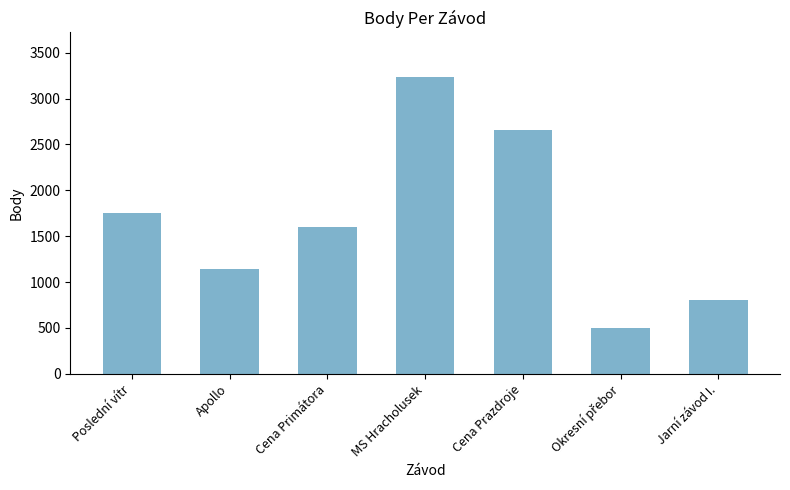

What is the difference between the values at Apollo and MS Hracholusek?

2094